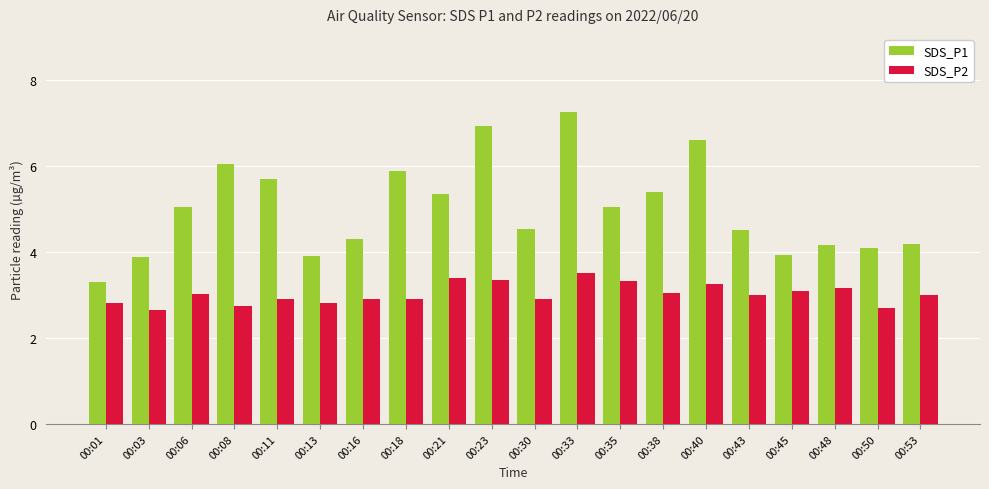

How many values in the SDS_P1 series are below 5?

10